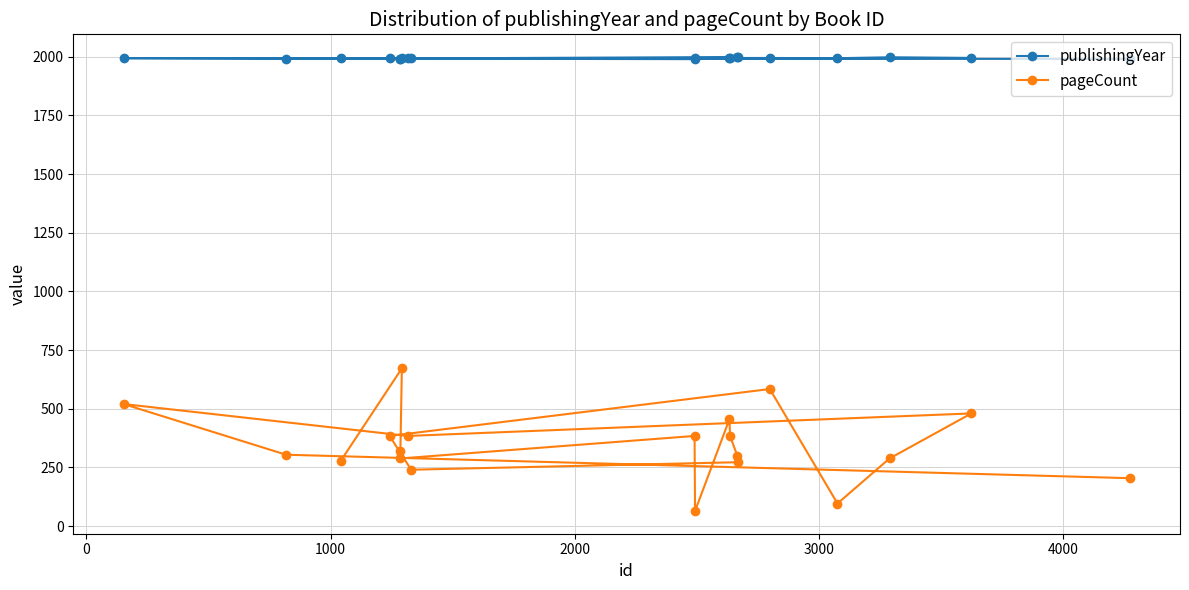

What is the smallest value displayed?

64